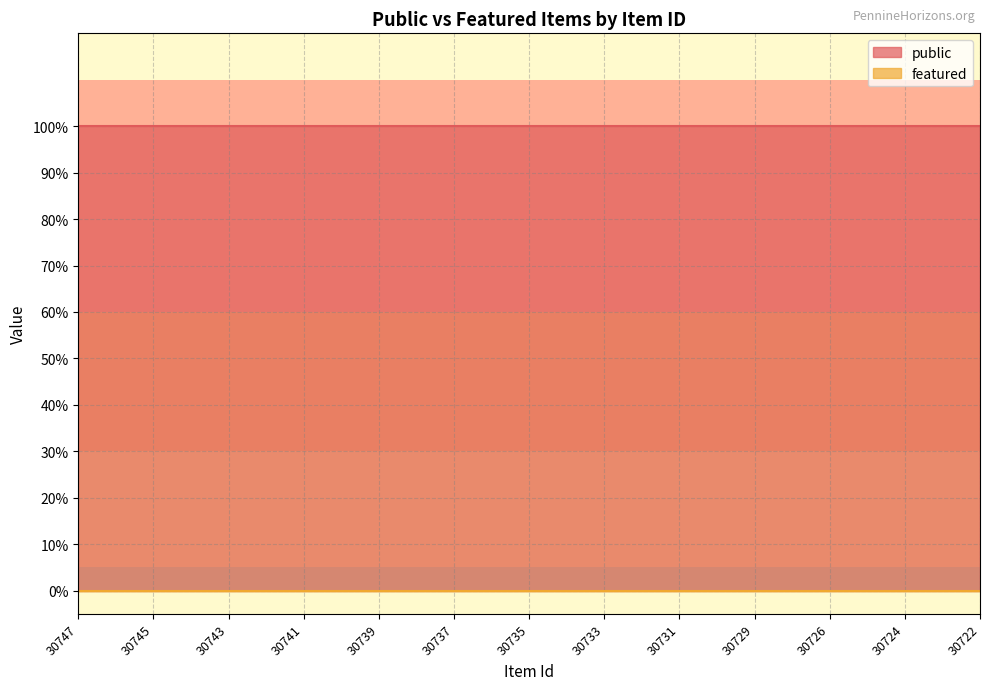

Count the number of data series in this chart.

2